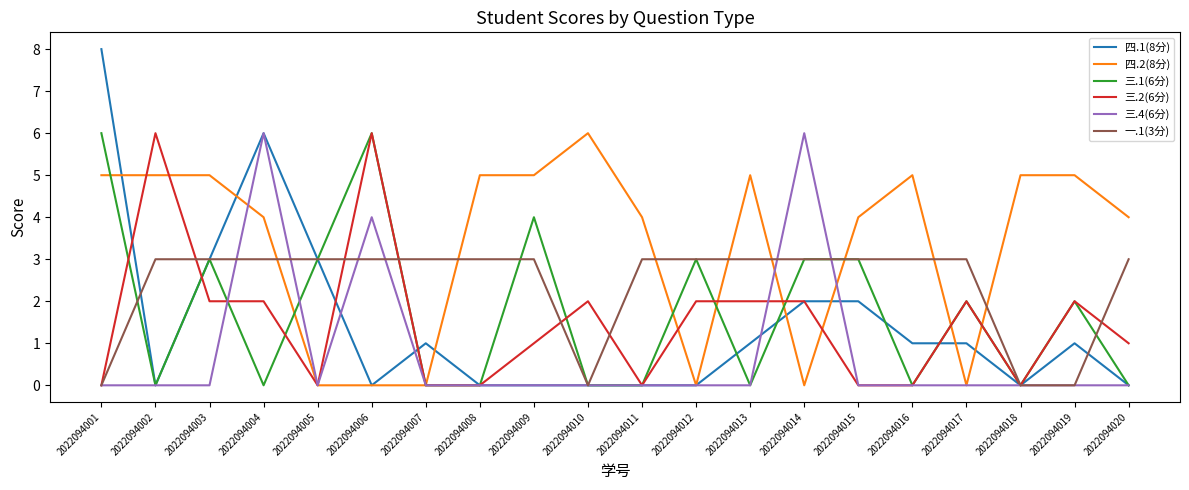

Is the value of 一.1(3分) at 2022094008 greater than the value of 三.2(6分) at 2022094005?

Yes